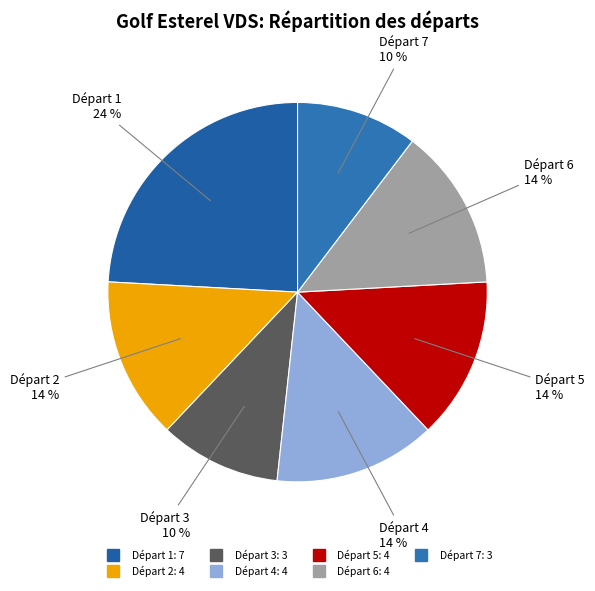

Does Départ 4 represent more than half of the total?

No